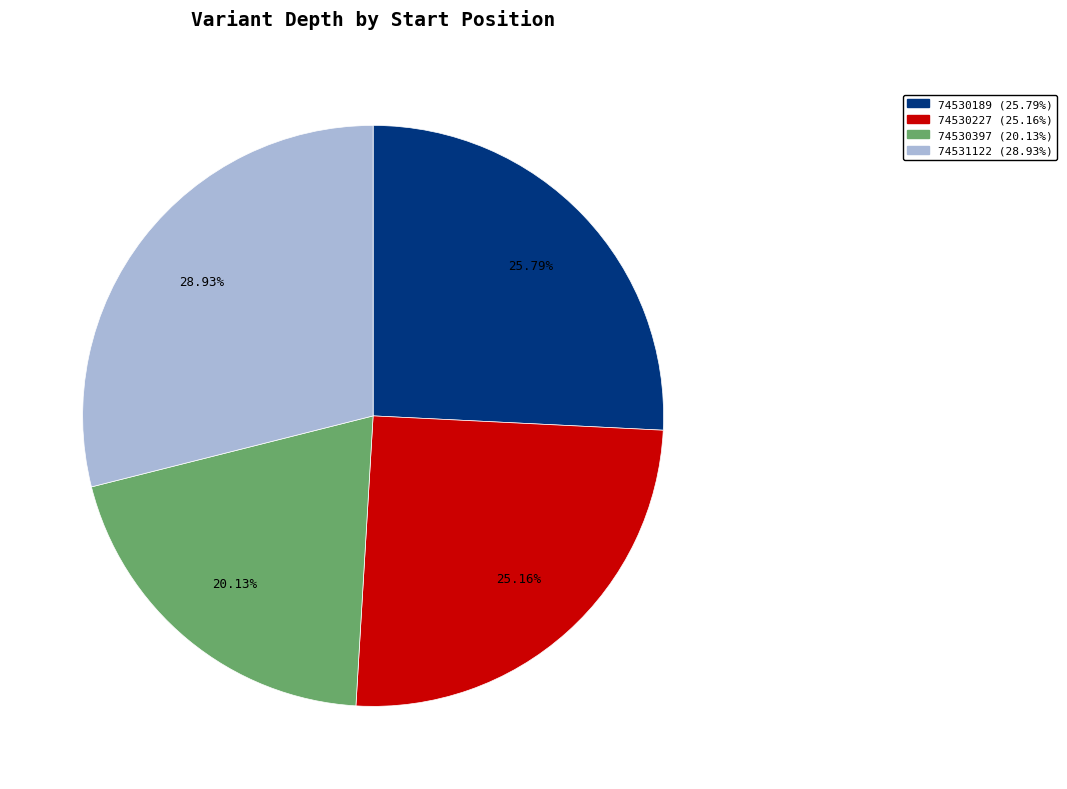

To the nearest percent, what percentage of the pie is 74530227?

25%